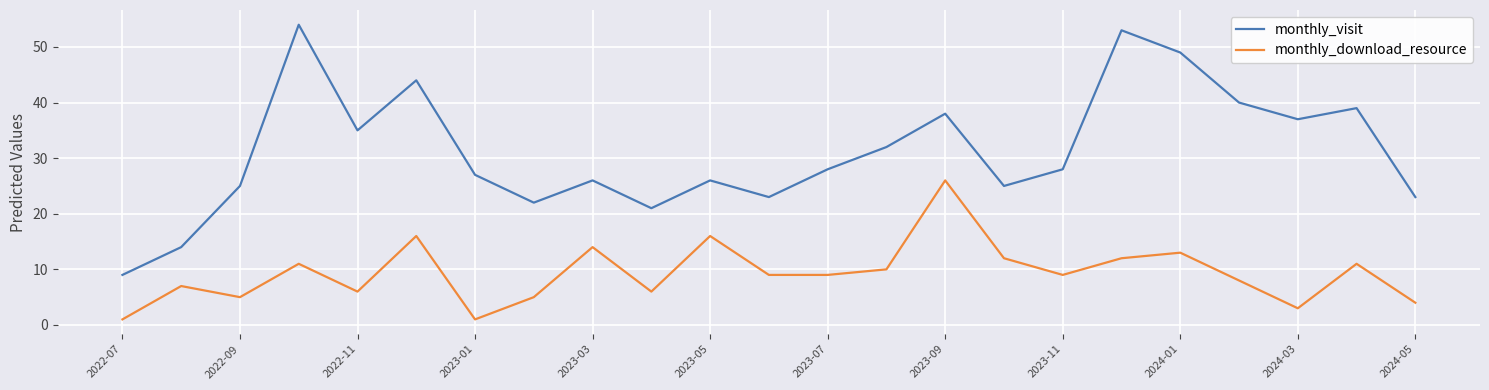

Which series has the largest total across all categories?

monthly_visit